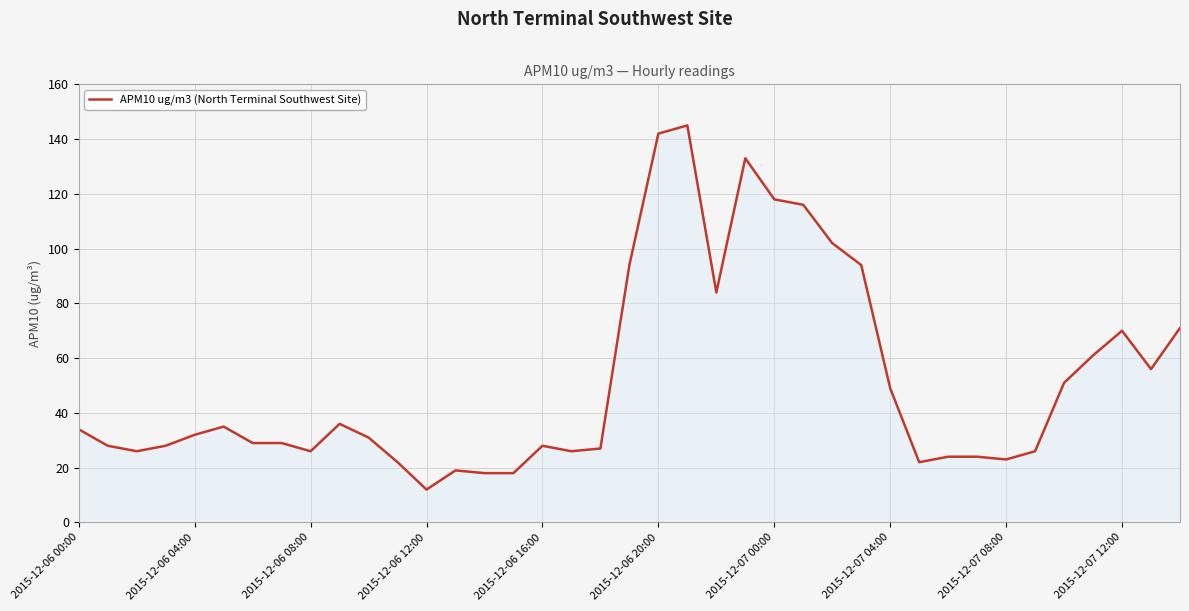

True or false: the data has more than 0 interior local peaks.

True